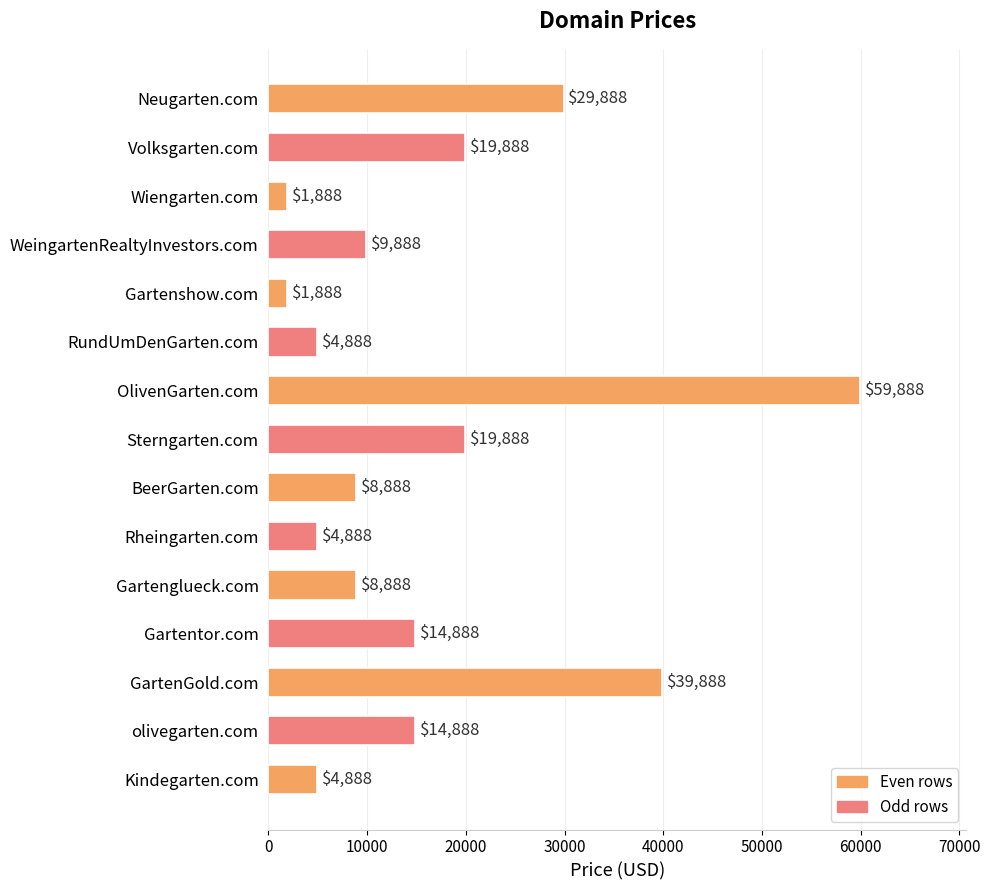

What is the value of the 10th bar from the top?

4888